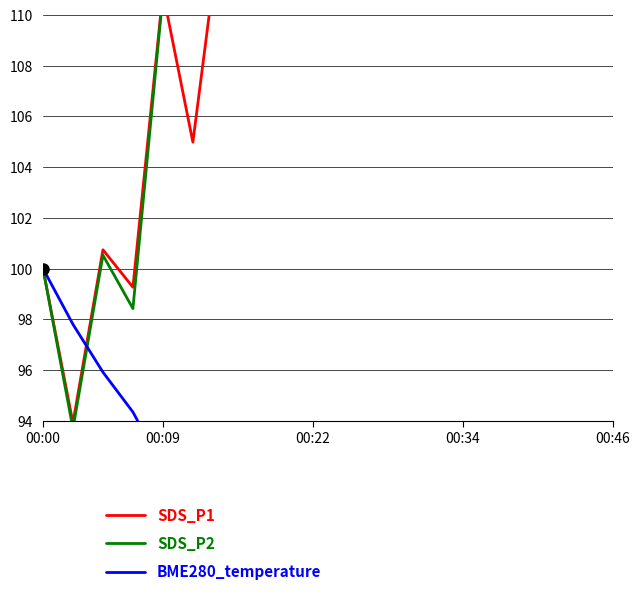

True or false: BME280_temperature and SDS_P2 intersect in this chart.

True